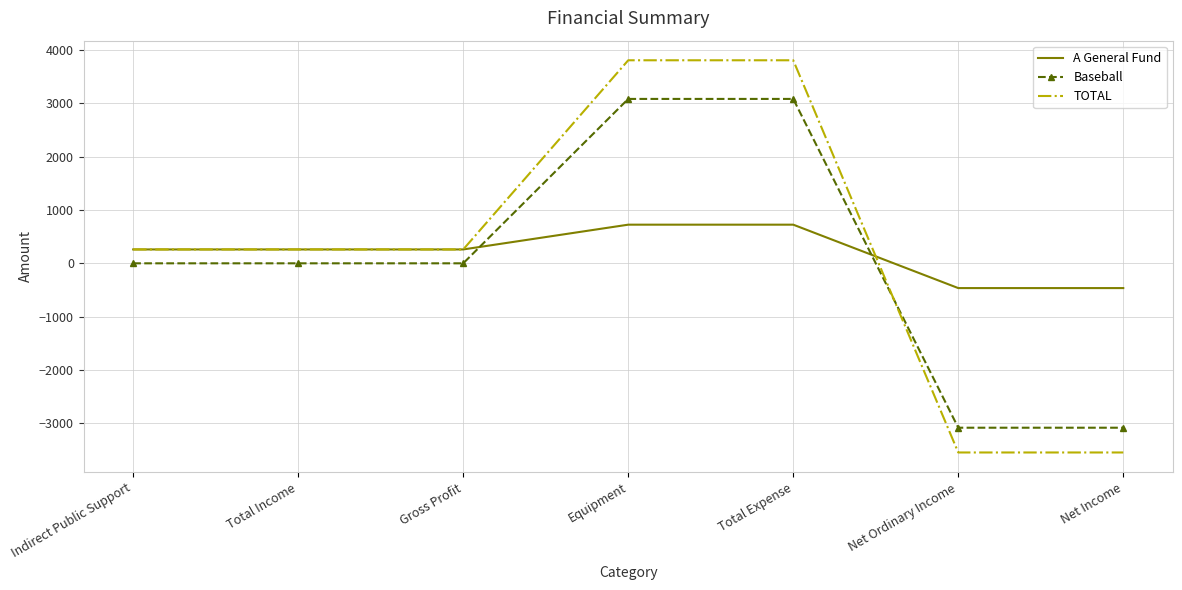

True or false: Baseball and TOTAL cross at least once.

True